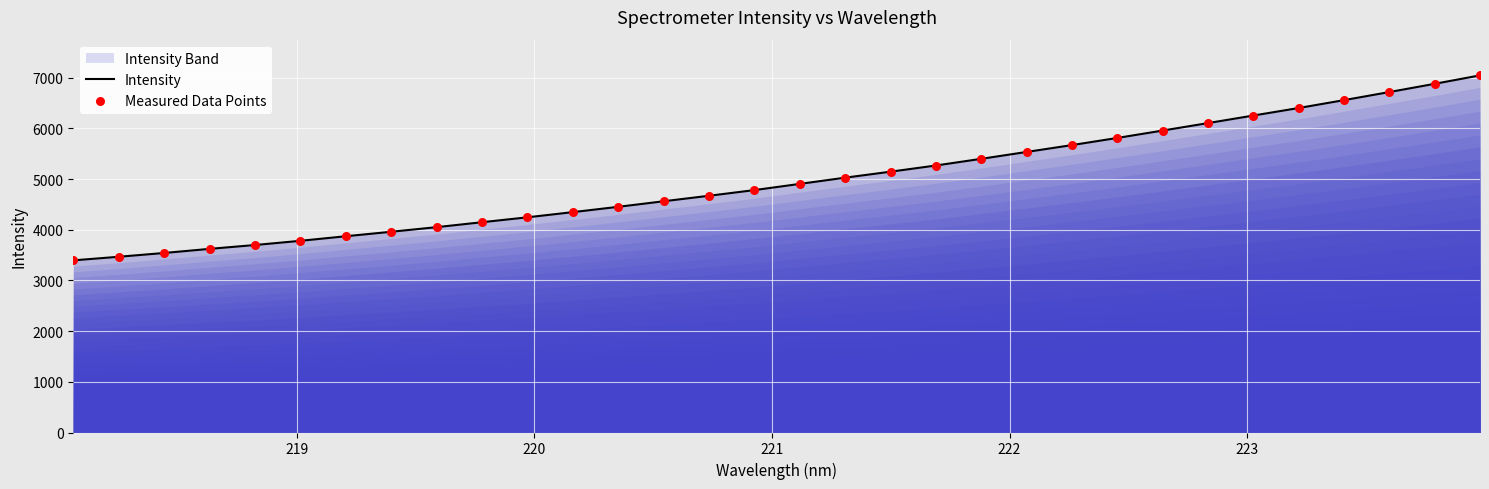

Which series has the largest total across all categories?

Intensity